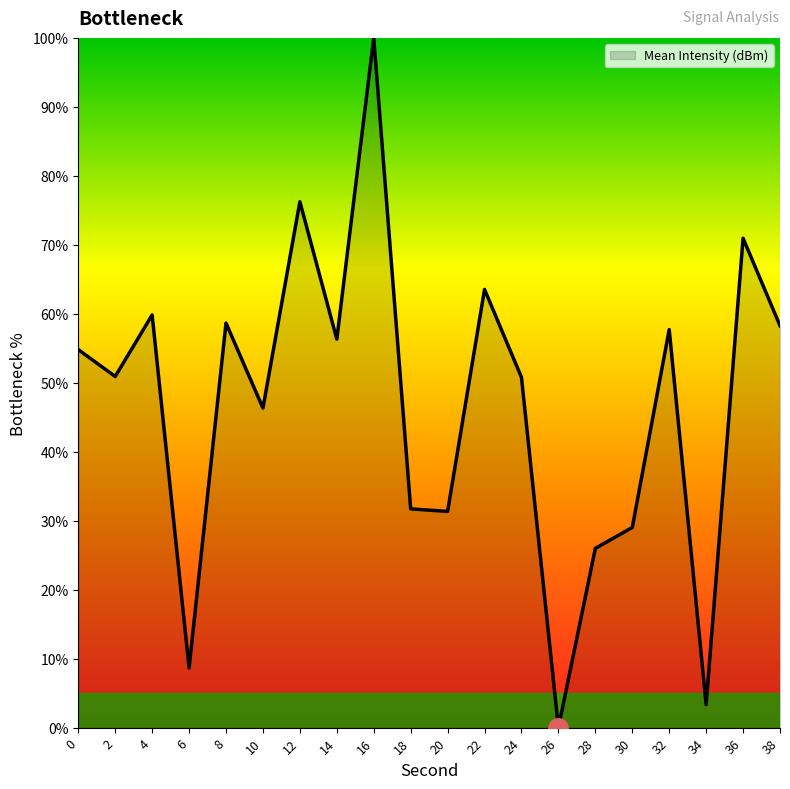

What is the difference between the values at 0 and 4?

5.0